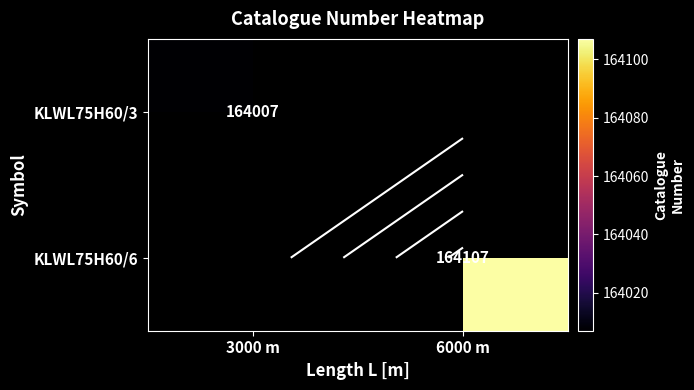

Which has a higher value, 3000 m or 6000 m?

6000 m